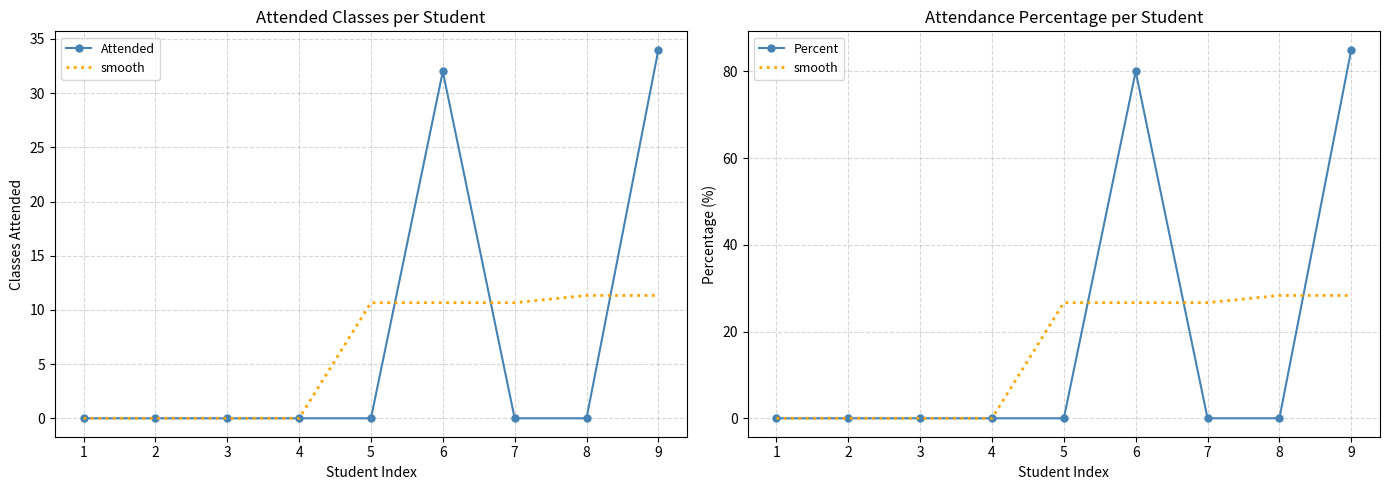

What is the sum of all Attended values?

66.0